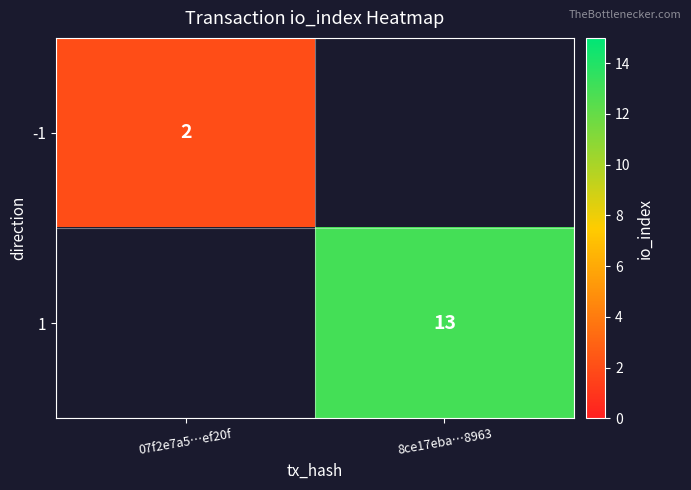

The 1 series shows 13 at 8ce17eba…8963. True or false?

True